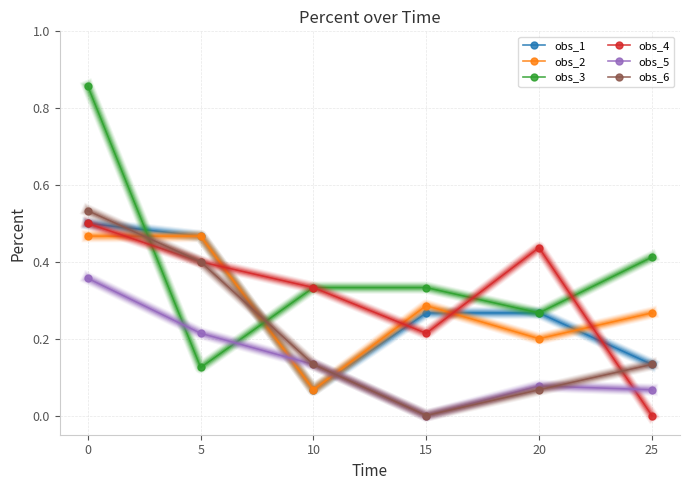

Between 10 and 20, which series saw the biggest shift?

obs_1